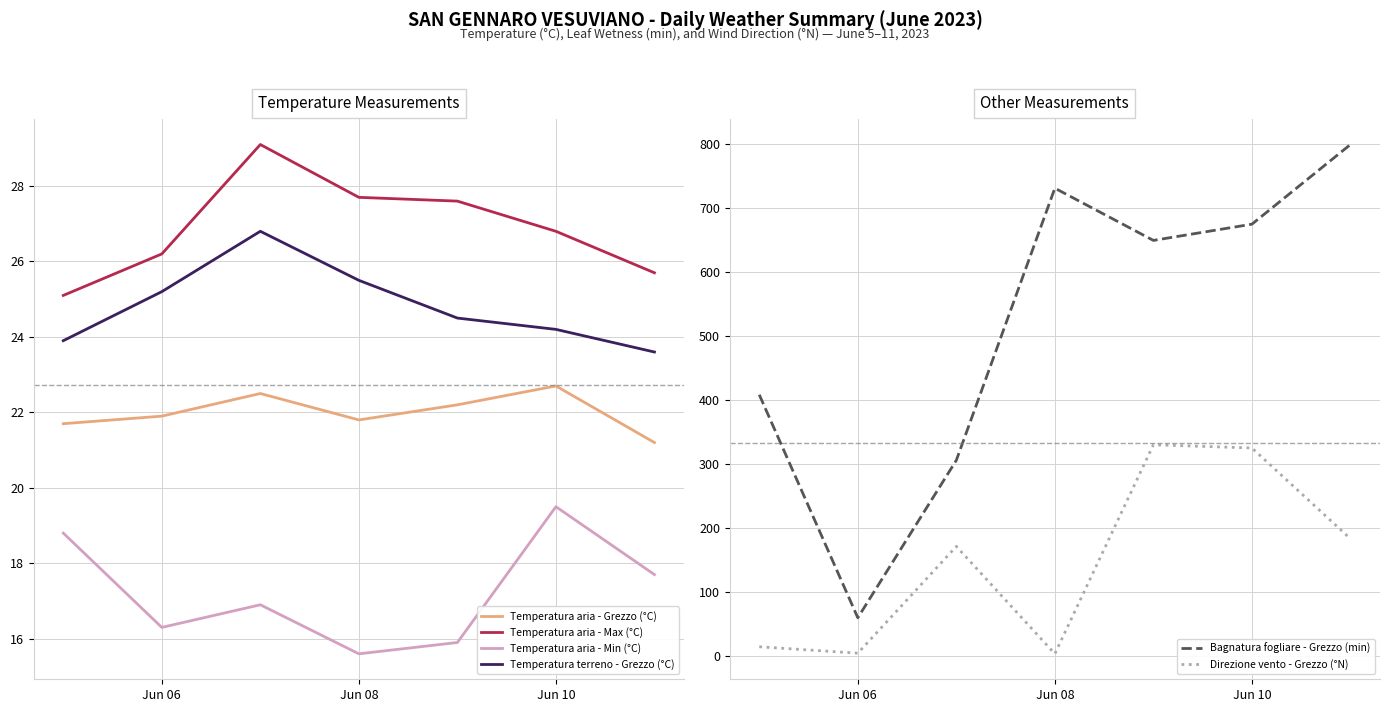

Read the Temperatura aria - Max (°C) value at Jun 06.

26.2